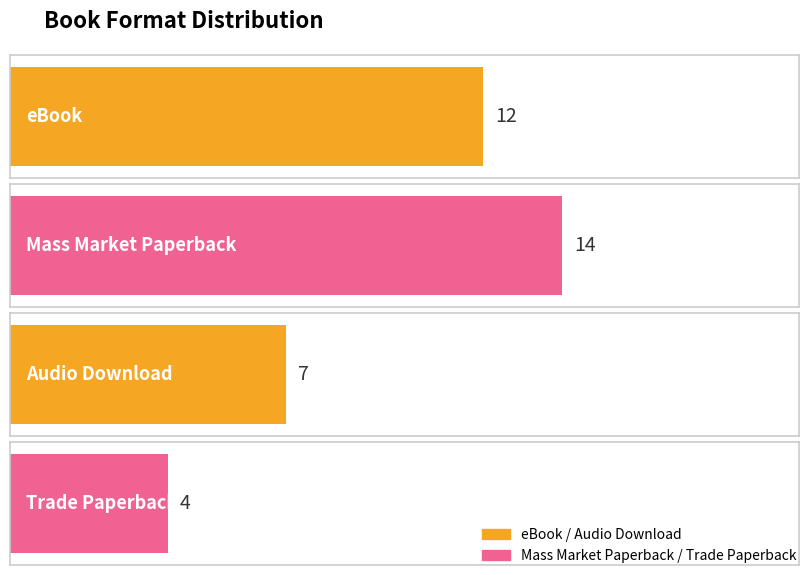

What is the ratio of the value at Trade Paperback to the value at eBook?

0.3